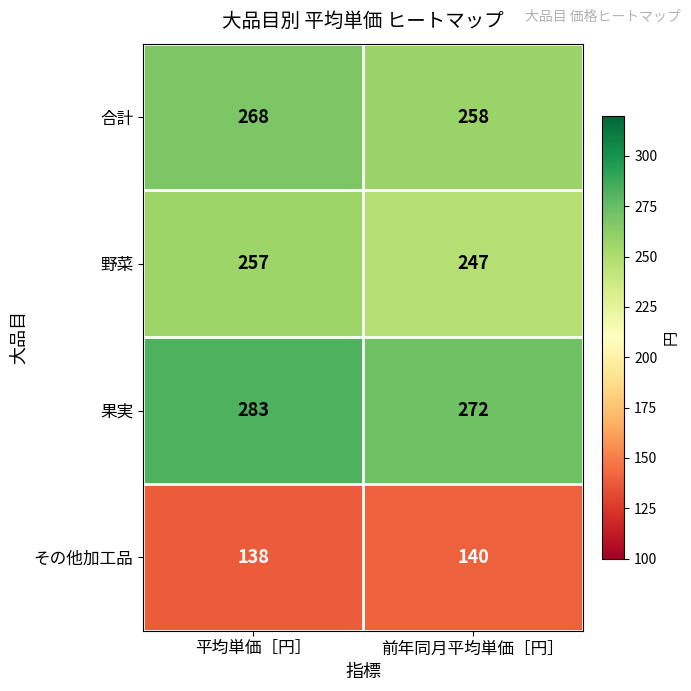

Reading right to left, transcribe all the data shown in this chart.

合計: 前年同月平均単価［円］=258	平均単価［円］=268
野菜: 前年同月平均単価［円］=247	平均単価［円］=257
果実: 前年同月平均単価［円］=272	平均単価［円］=283
その他加工品: 前年同月平均単価［円］=140	平均単価［円］=138